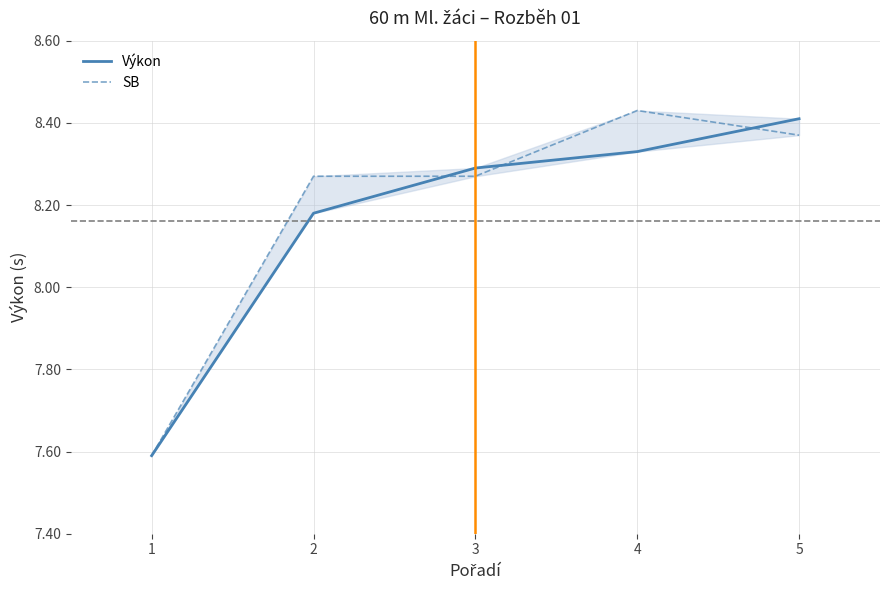

What is the value of the SB point at the 2nd from the left?

8.3